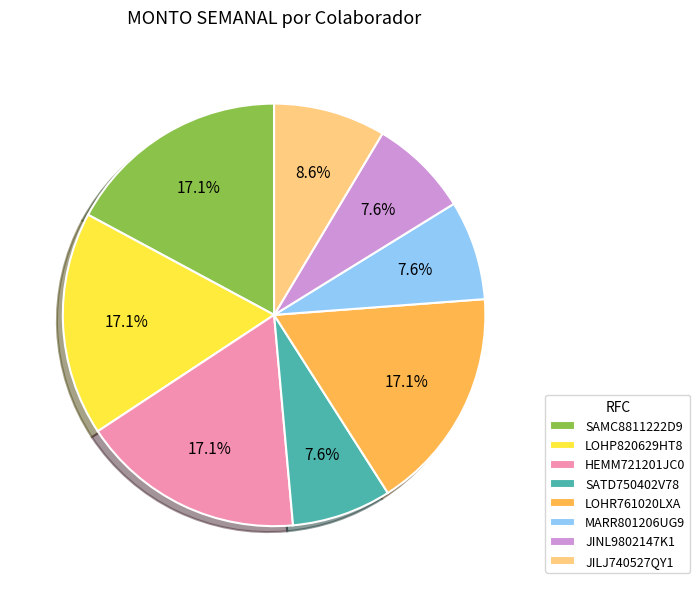

True or false: LOHP820629HT8 accounts for 32% of the total.

False